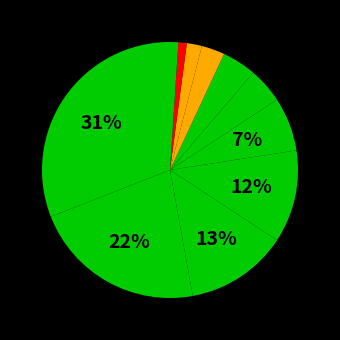

How many slices are in this pie chart?

11